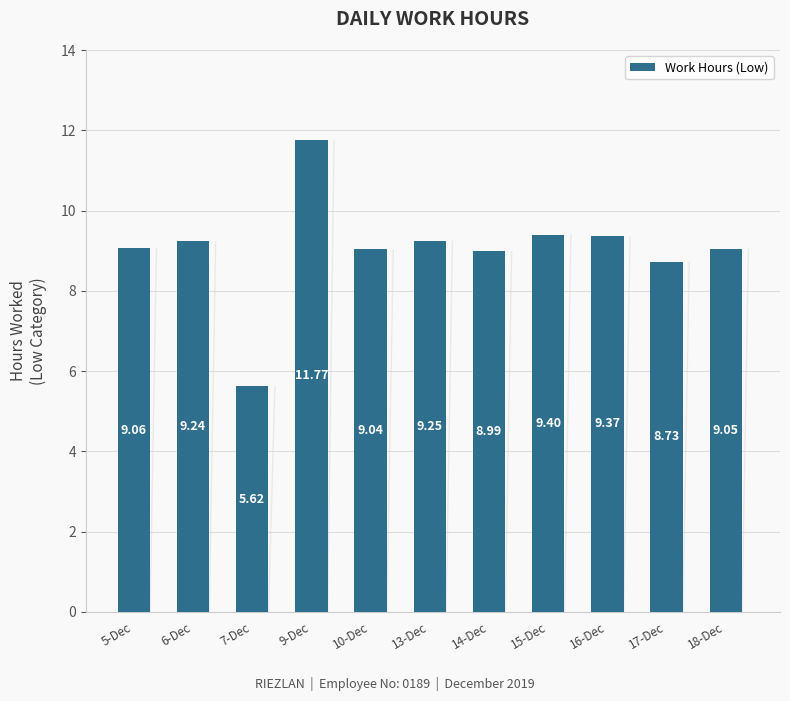

Where does the data first go above 9?

5-Dec